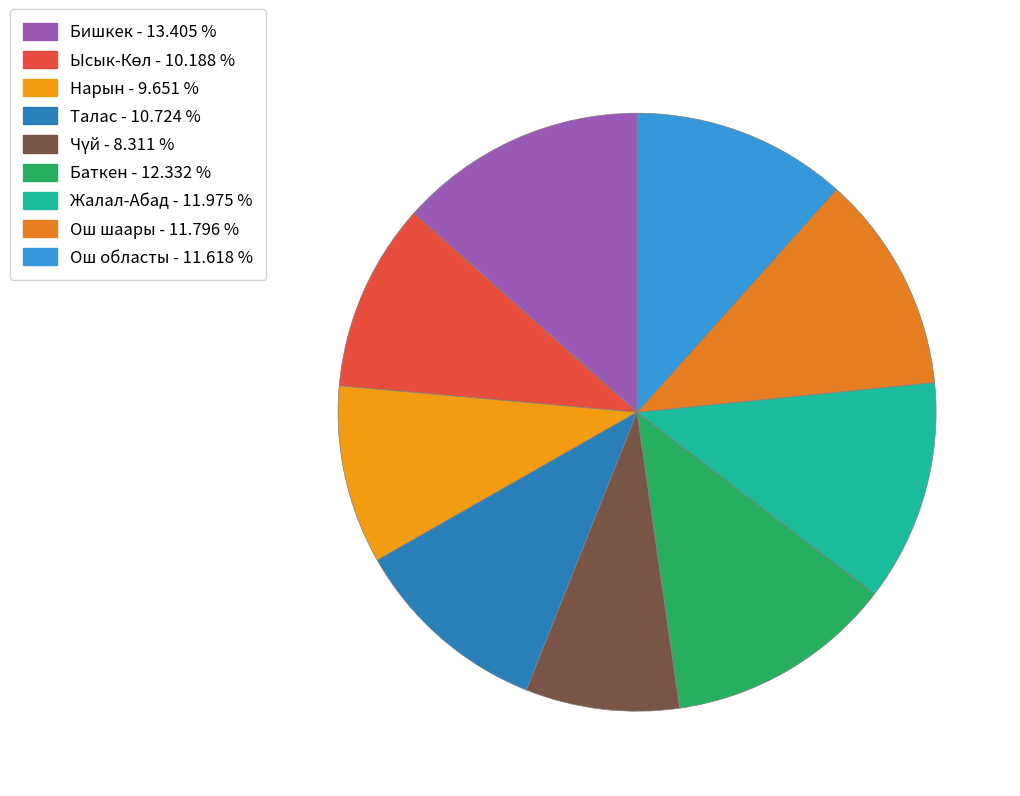

Between Ош областы and Бишкек, which is larger?

Бишкек